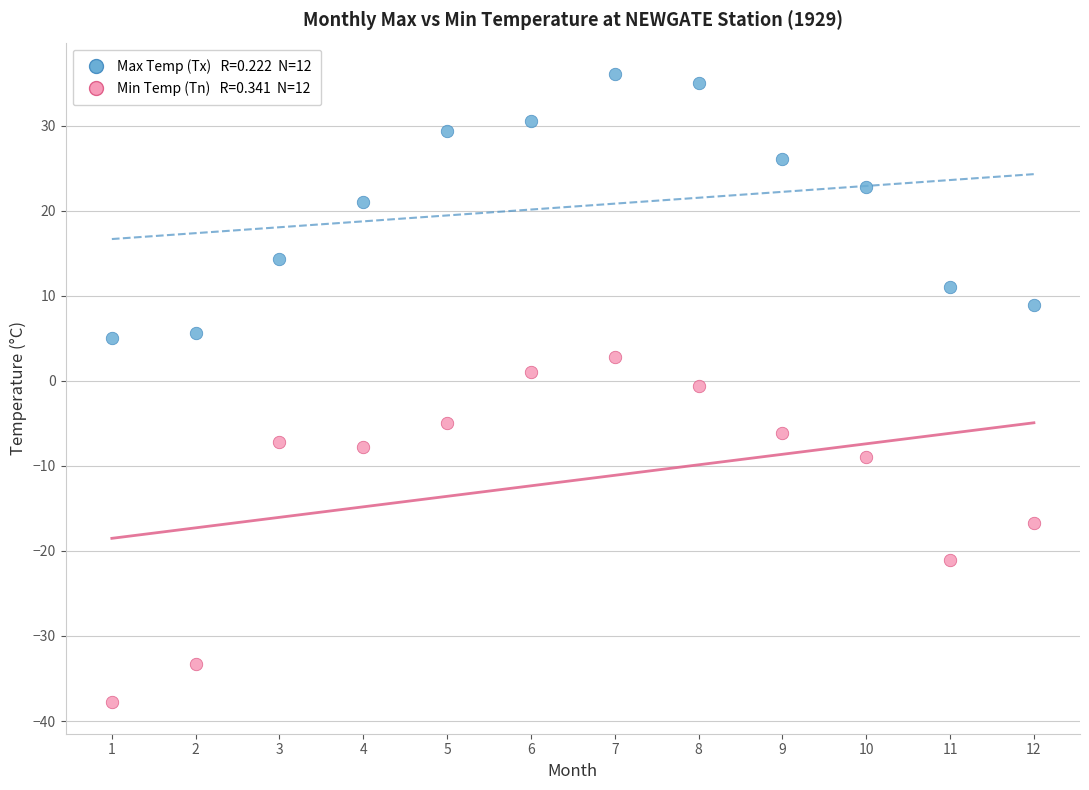

Across all data points, what is the range of X values (max minus min)?

11.0